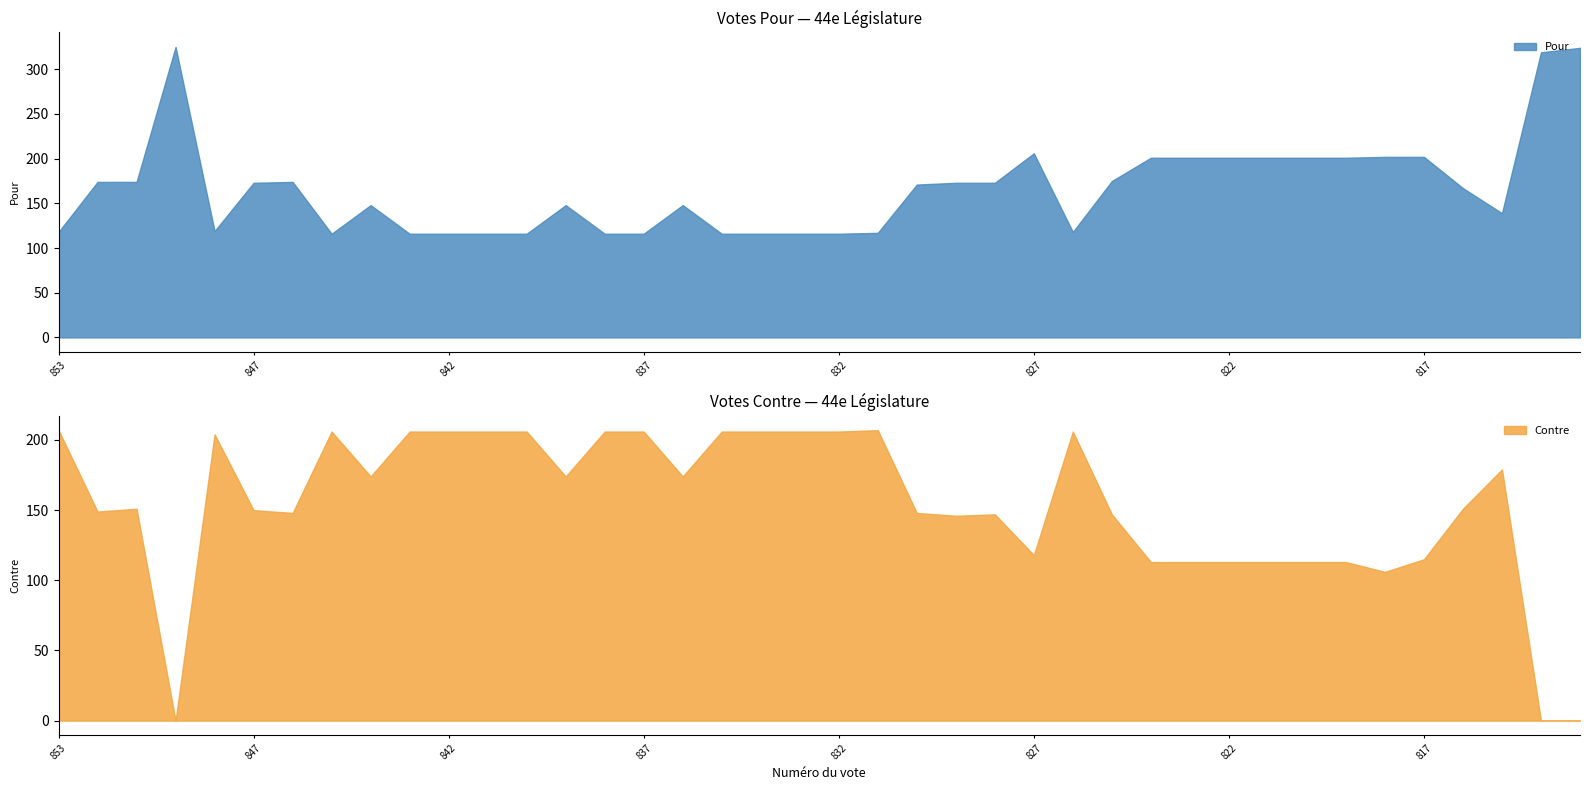

List the labels in order of Pour value, smallest first.

845, 843, 842, 841, 840, 838, 837, 835, 834, 833, 832, 831, 853, 826, 848, 815, 844, 839, 836, 816, 830, 847, 829, 828, 852, 851, 846, 825, 824, 823, 822, 821, 820, 819, 818, 817, 827, 814, 813, 850